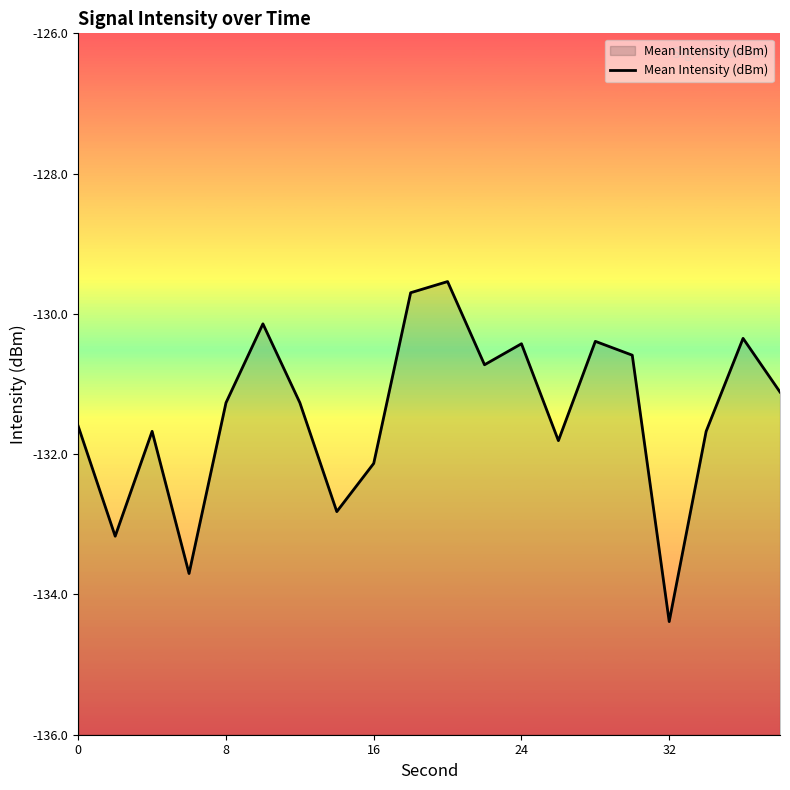

What is the difference between the maximum and minimum values?

4.8